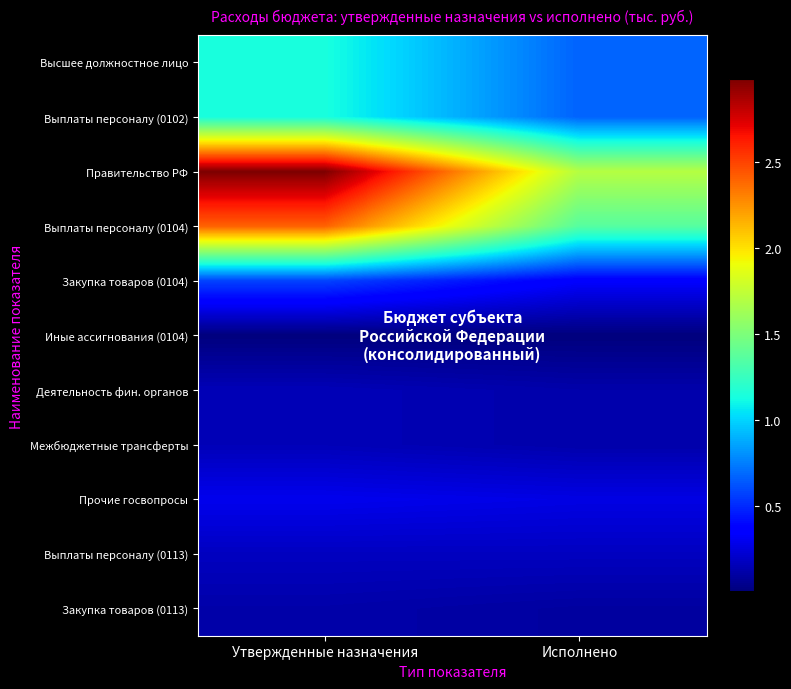

At how many categories does at least one series exceed 524465?

2